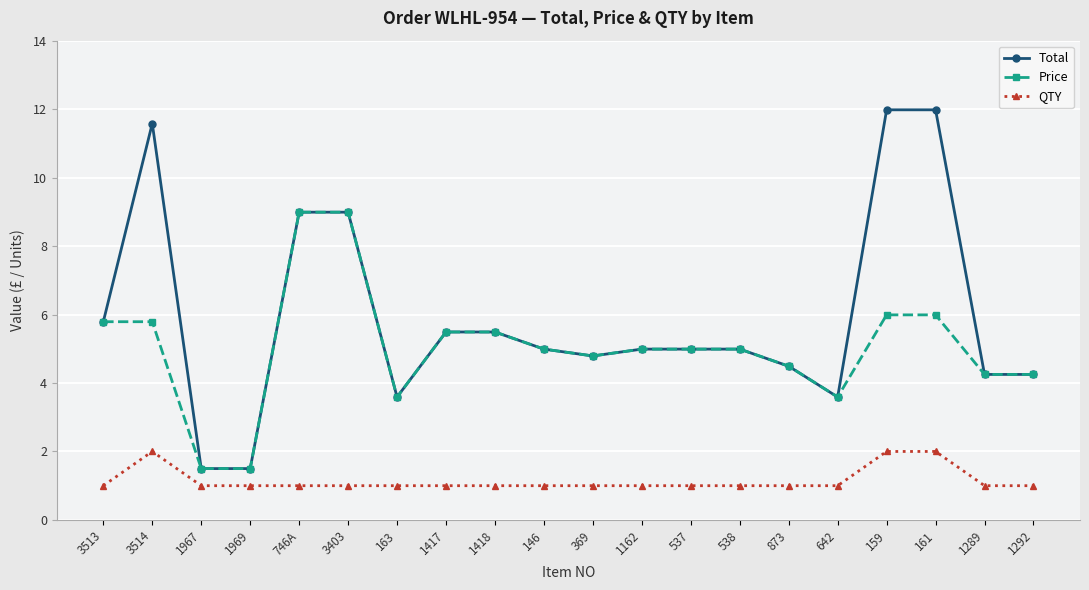

How many distinct data groups are displayed?

3